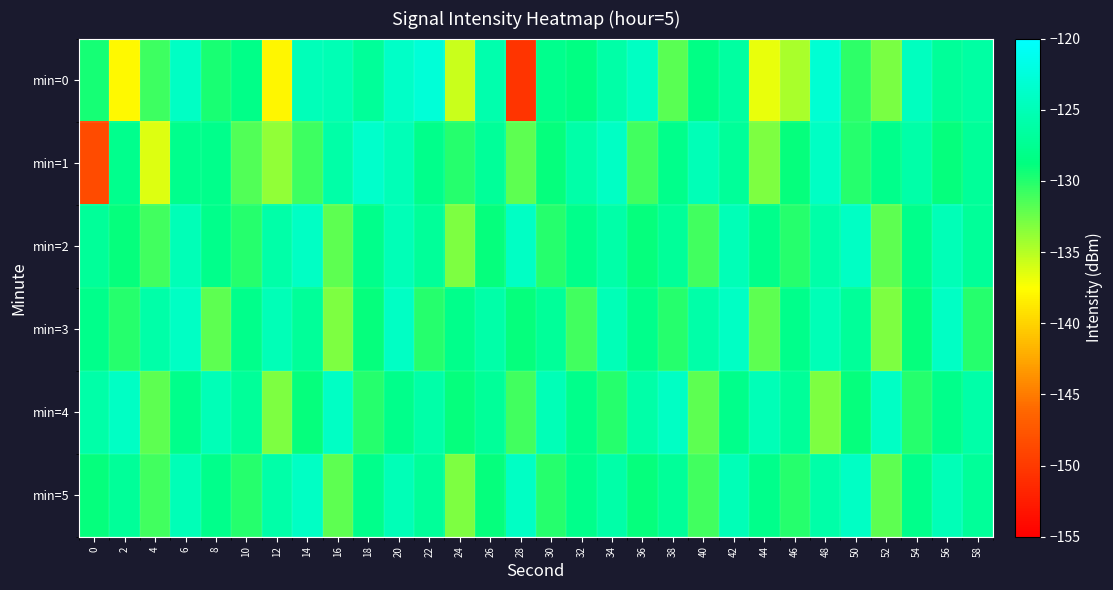

Between 52 and 40, which is larger?

40